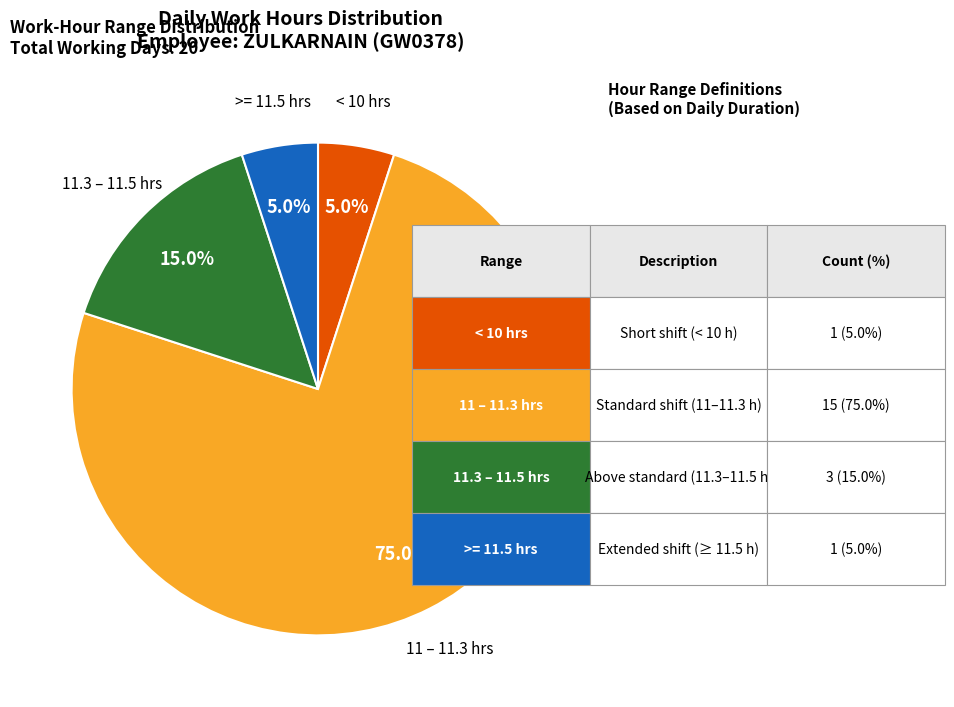

Count the number of slices in the pie.

4